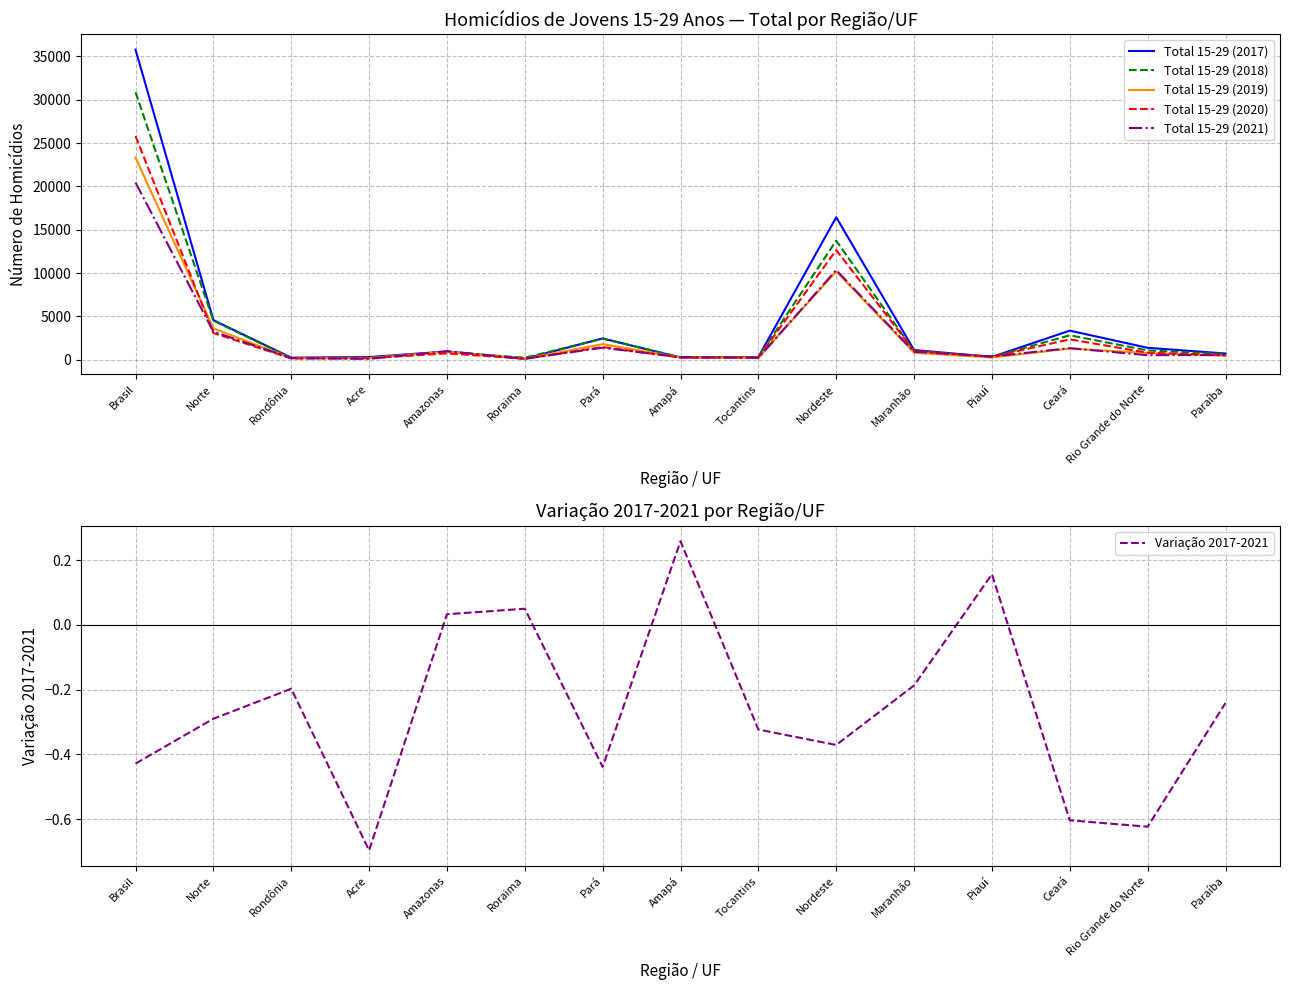

Which series has the largest total across all categories?

Total 15-29 (2017)